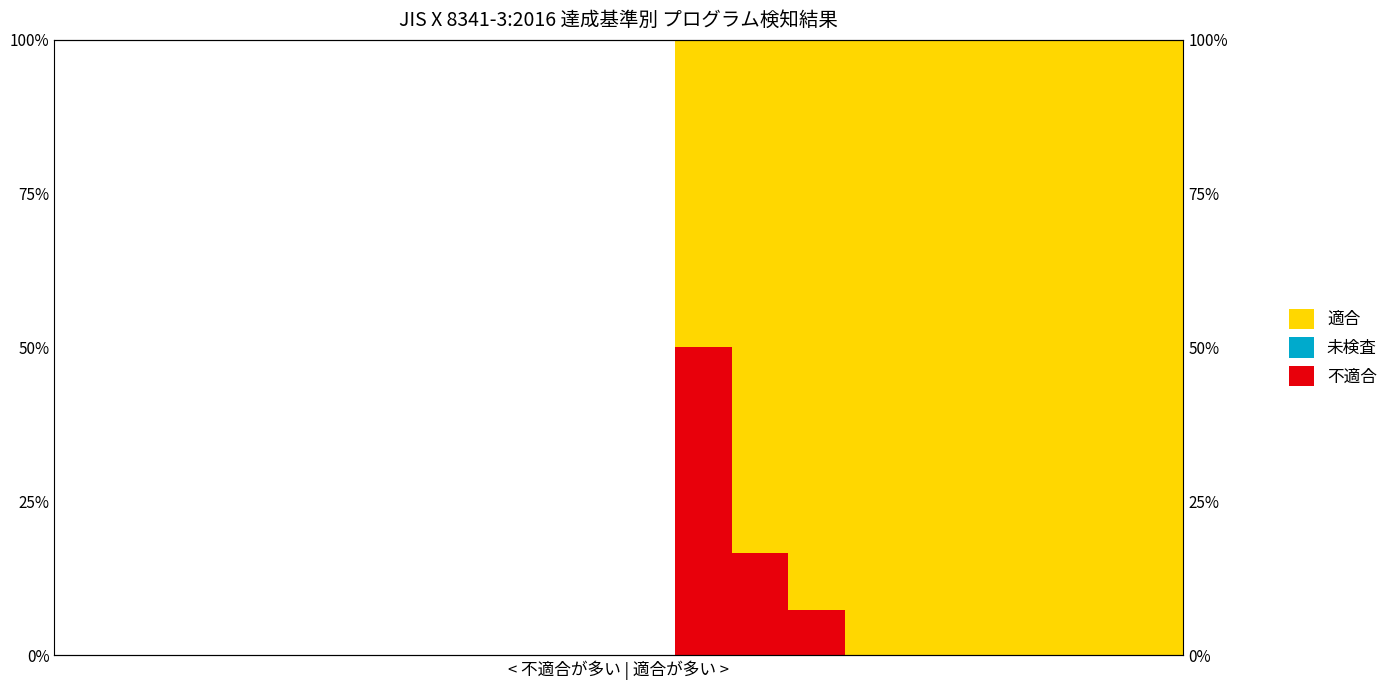

How many bars are there in each group?

3